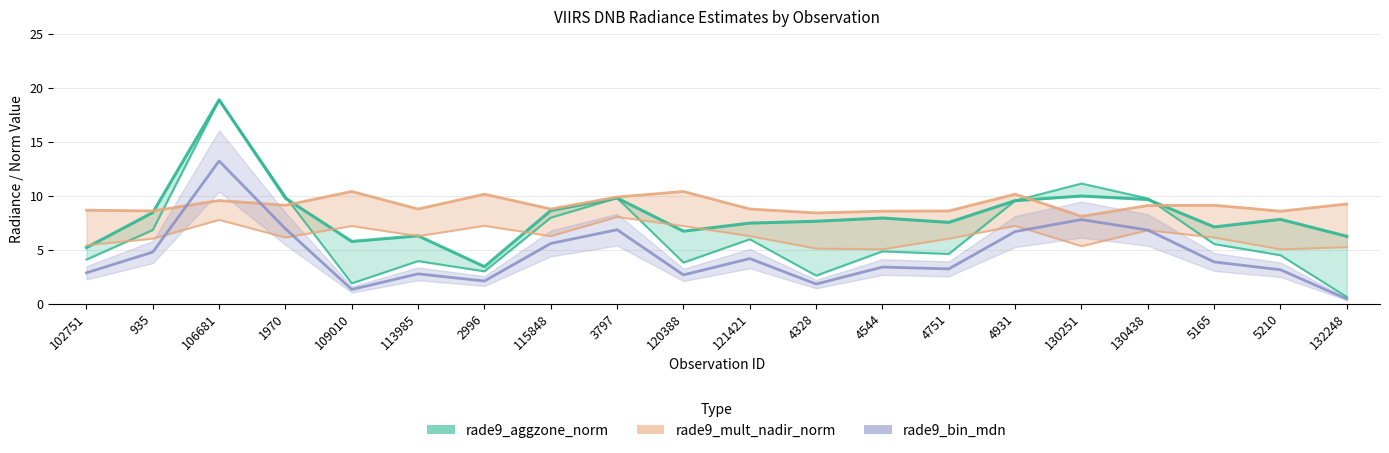

At which category does rade9_mult_nadir_norm reach its first local peak?

106681